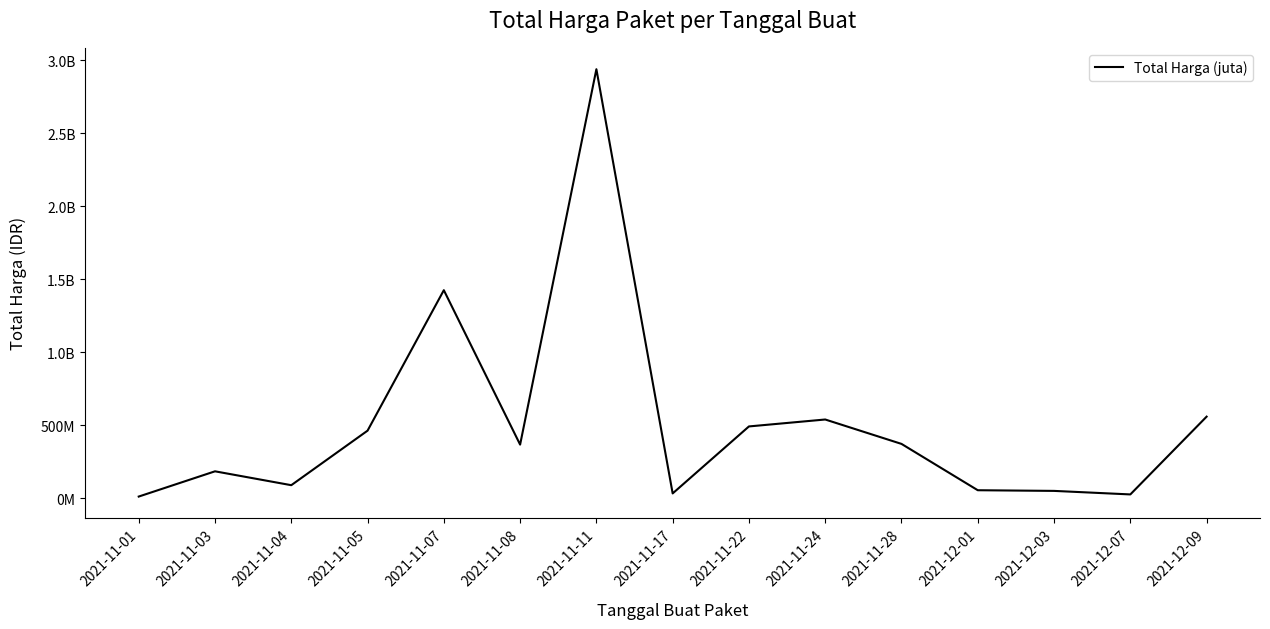

Is this an area chart (filled region under the line)?

No